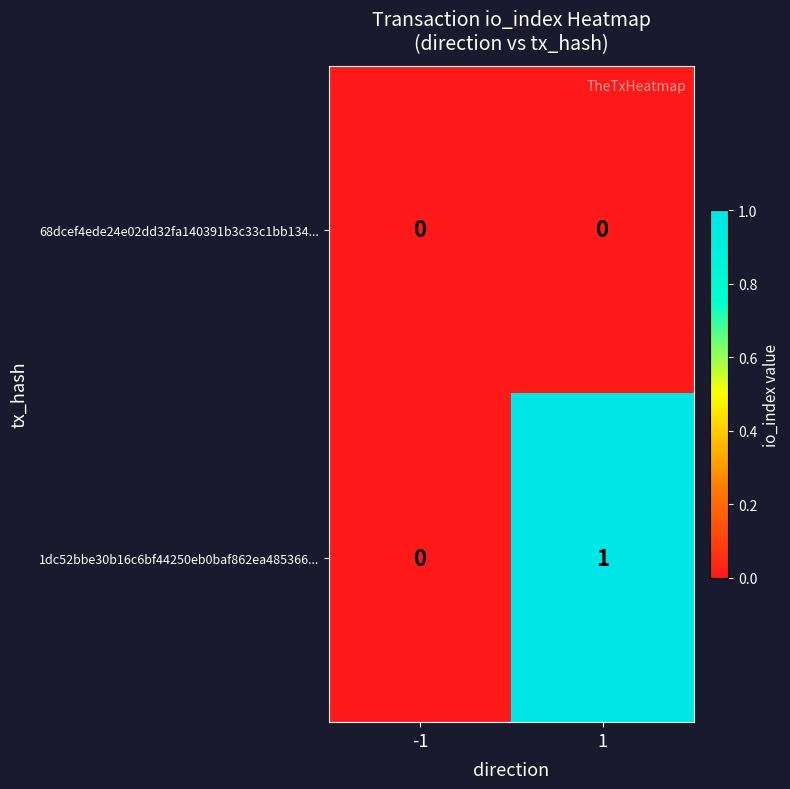

Which series has the largest total across all categories?

1dc52bbe30b16c6bf44250eb0baf862ea485366...